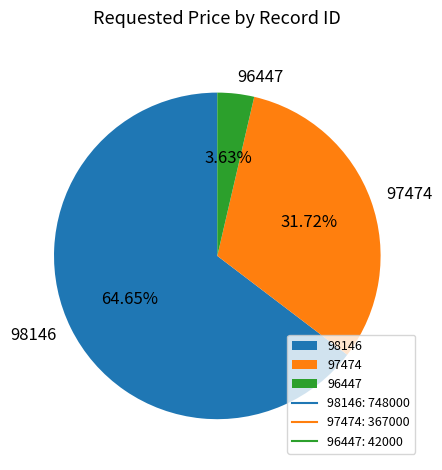

The 98146 slice represents 65% of the pie. True or false?

True